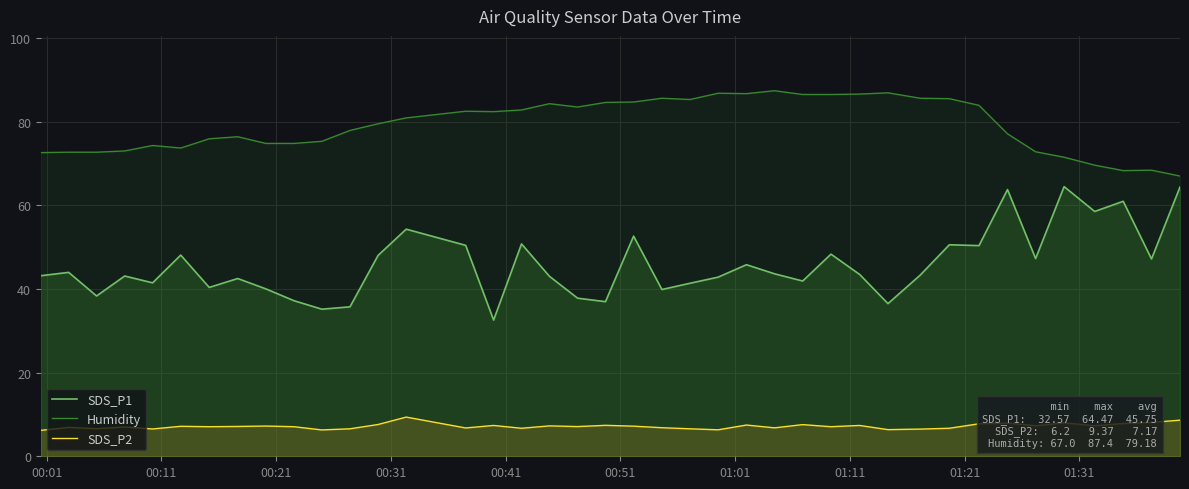

Which series has the widest spread of values?

SDS_P1